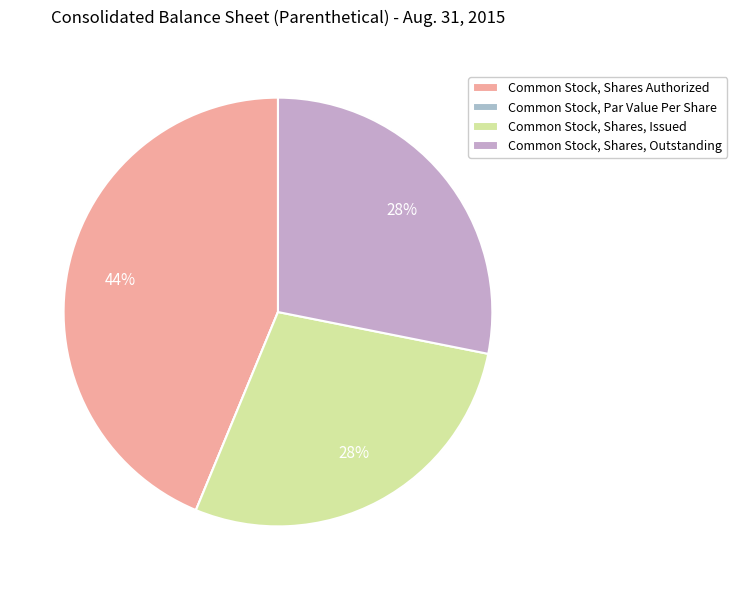

Count the number of slices in the pie.

4